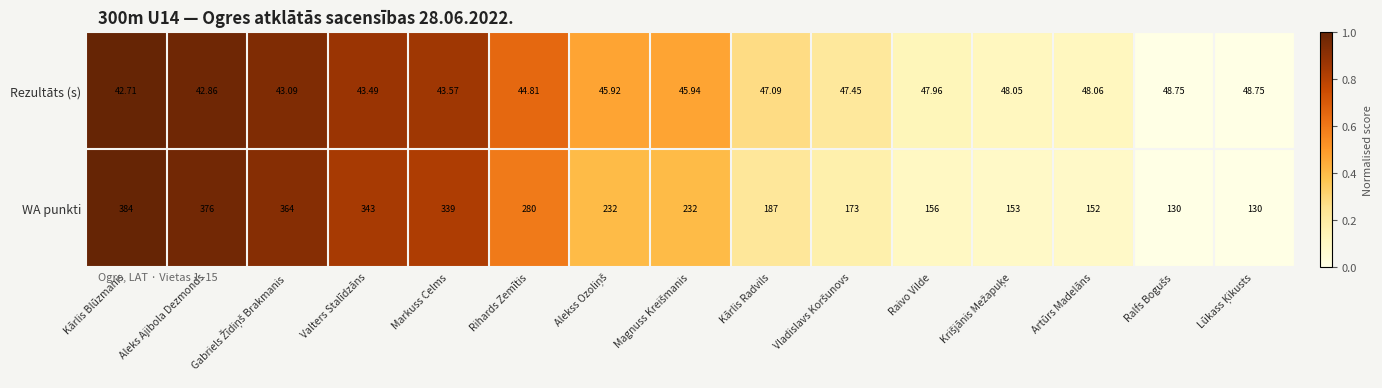

Is the value of Rezultāts (s) at Rihards Zemītis greater than the value of WA punkti at Aleks Ajibola Dezmonds?

No